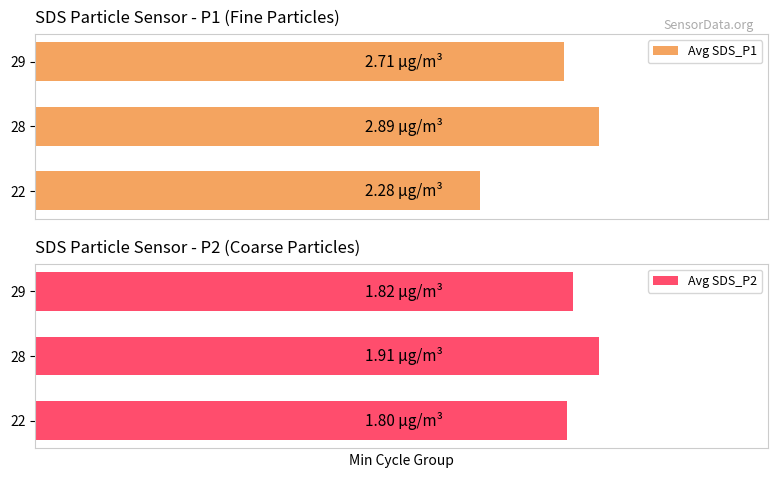

What is the maximum value shown in the chart?

2.9